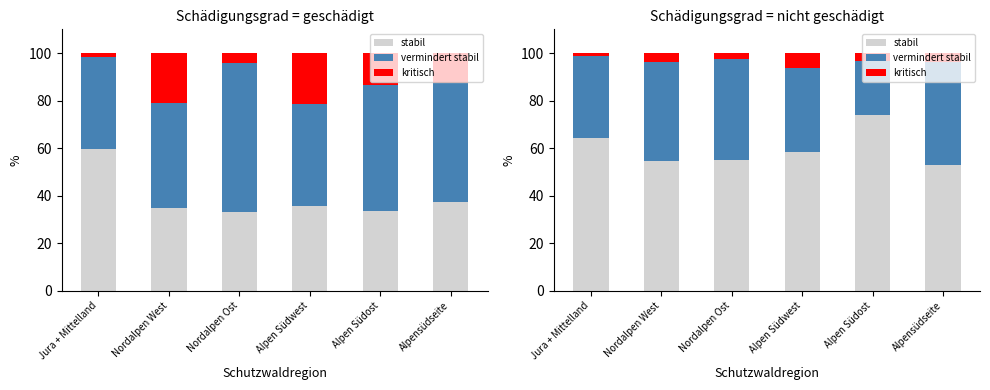

How many groups of bars are there?

6